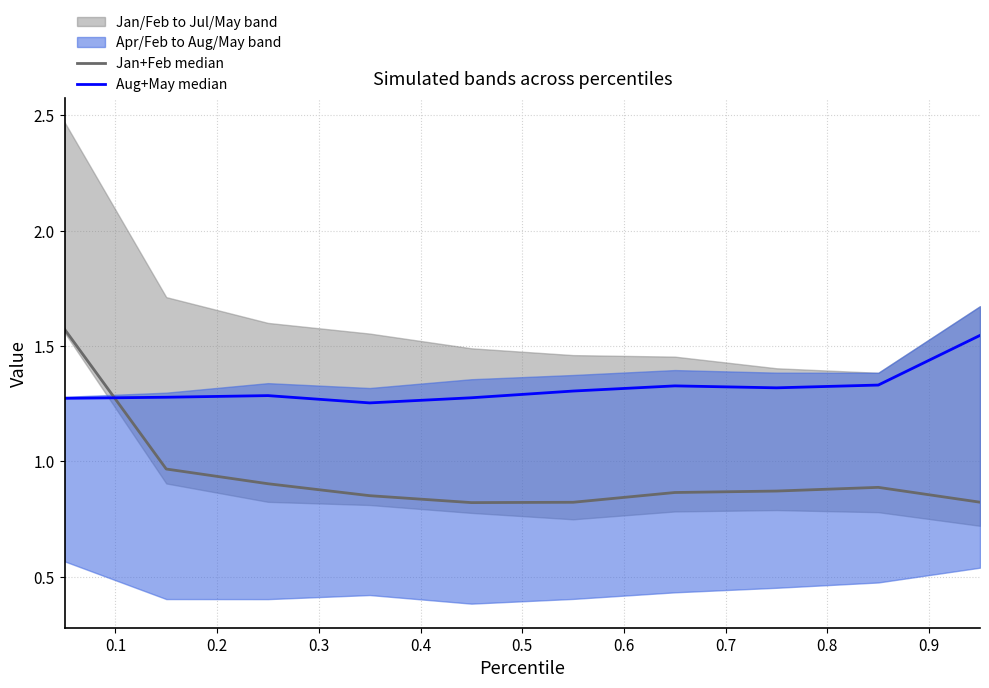

True or false: Jan+Feb median has a value of 0.8 at 0.9.

True